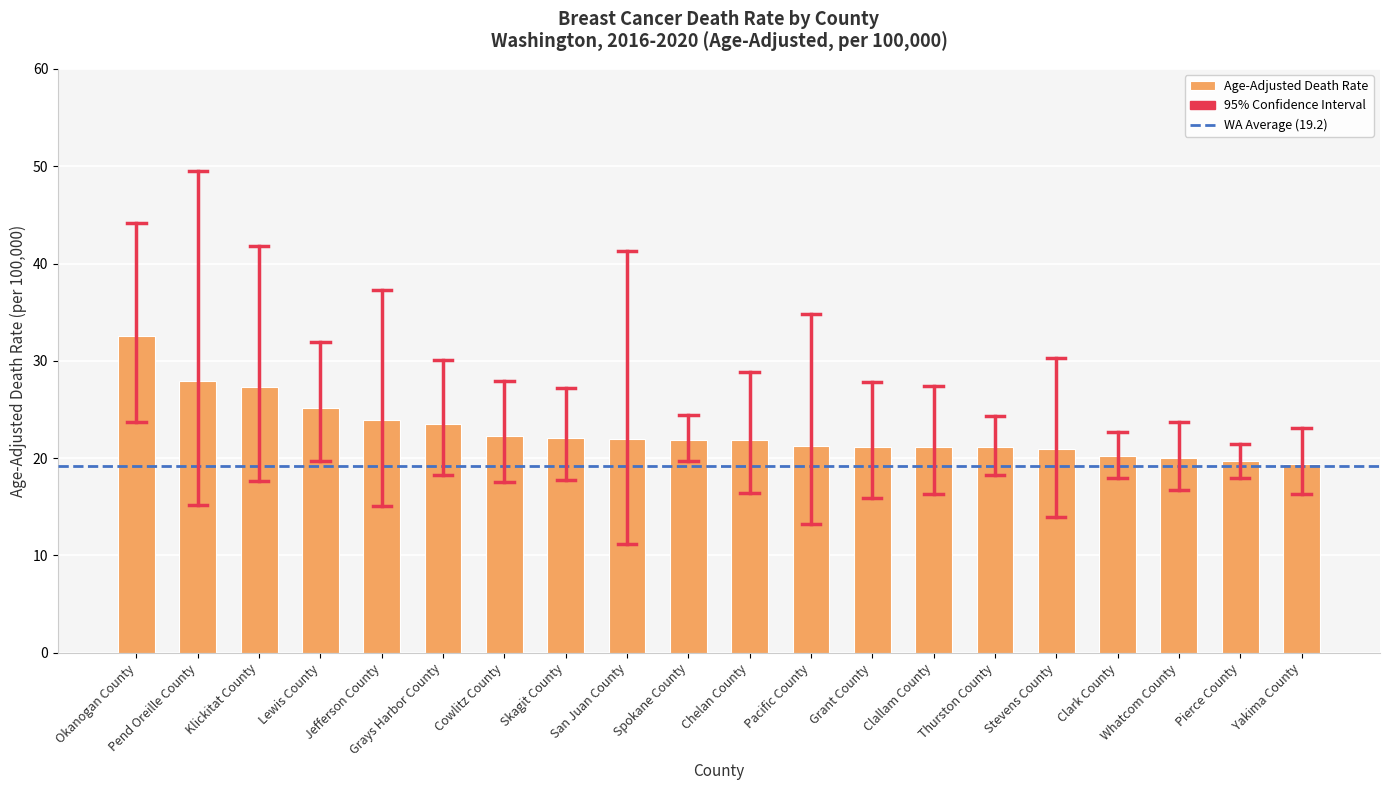

How many bars are there in total?

20